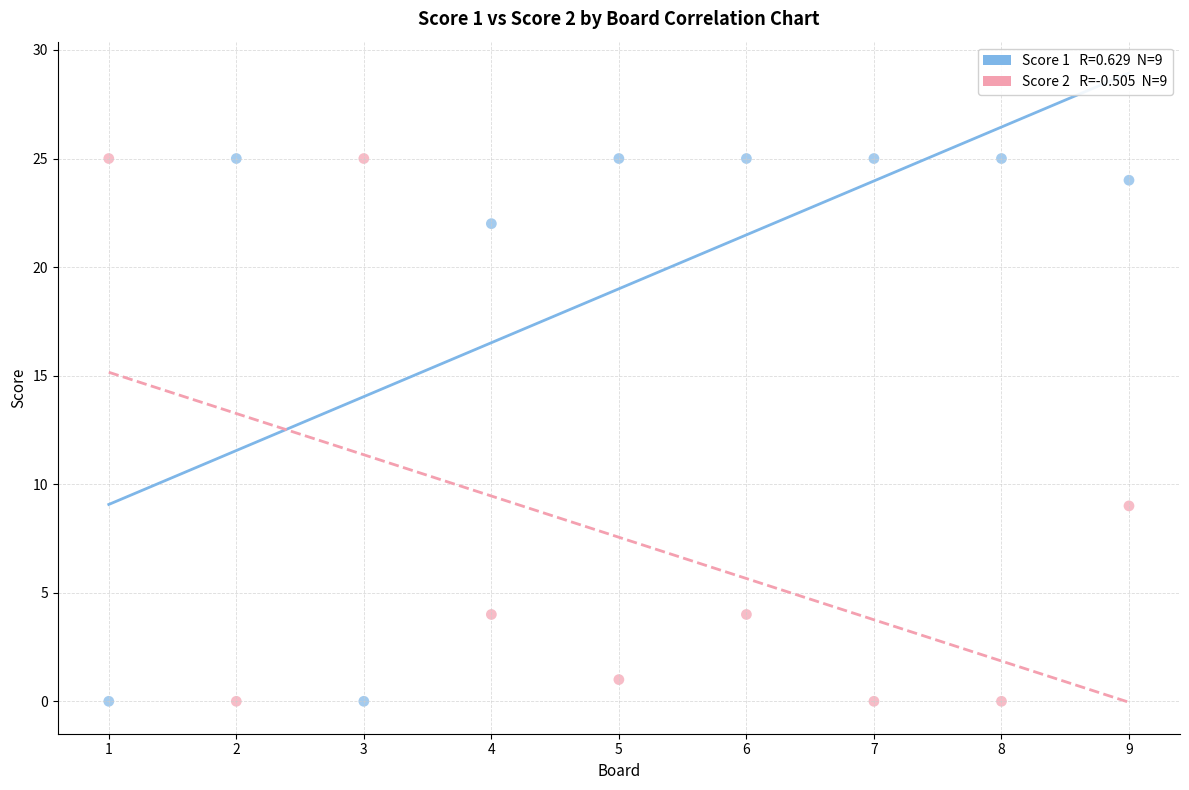

Across all data points, what is the range of Y values (max minus min)?

25